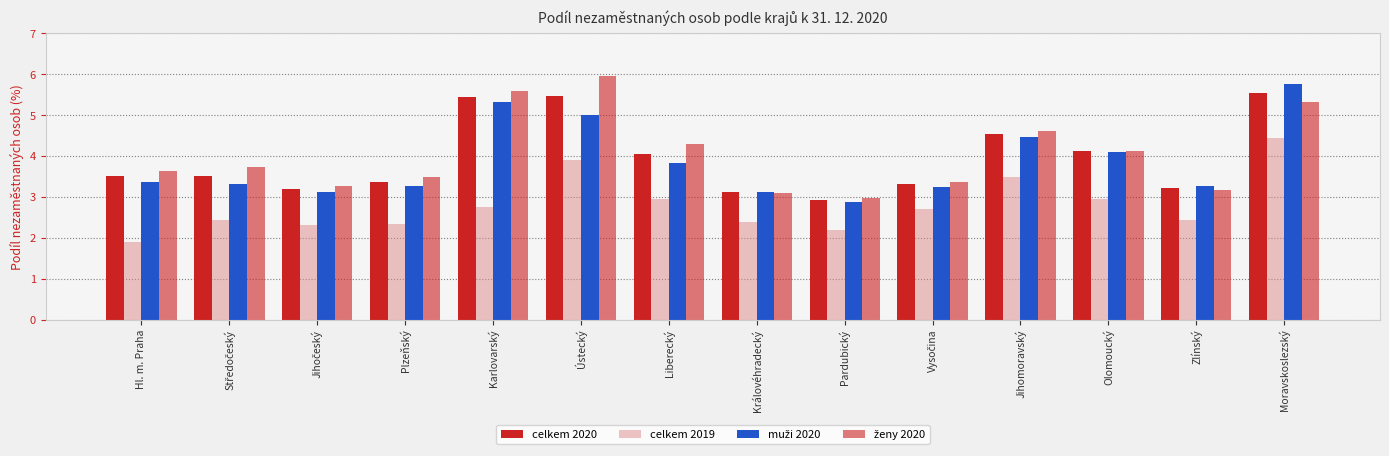

Which series has the largest total across all categories?

ženy 2020